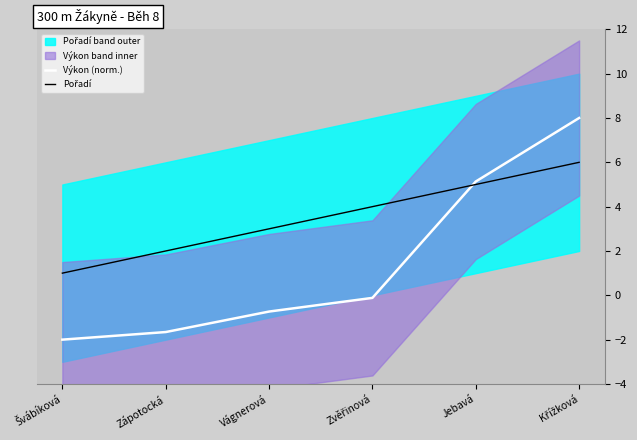

What is the sum of all Pořadí values?

21.0